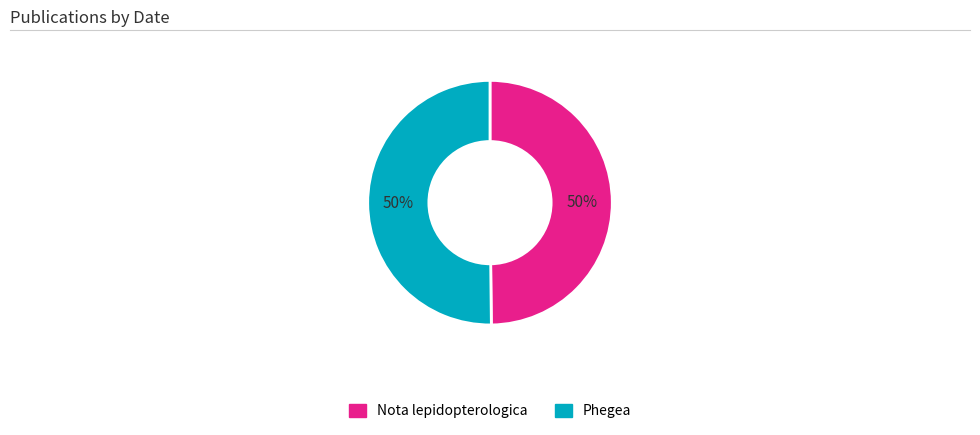

What is the ratio of the value at Nota lepidopterologica to the value at Phegea?

1.0